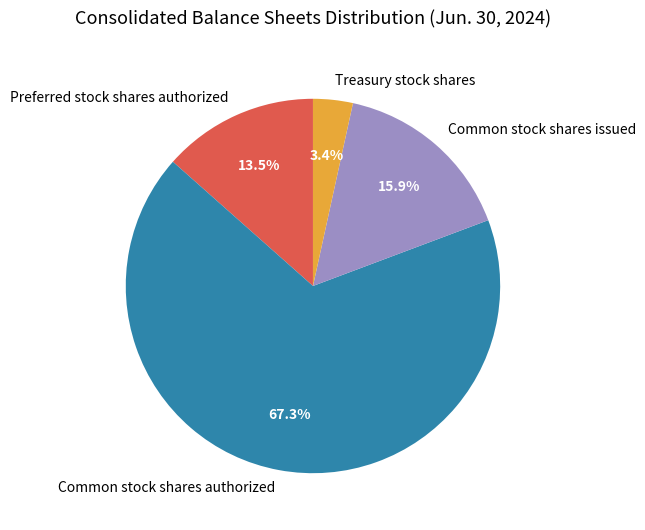

How many segments does this pie chart have?

4